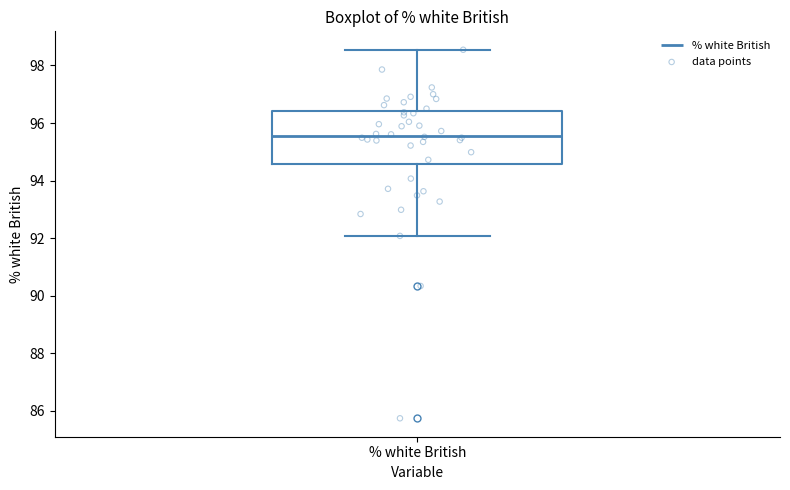

Read this box plot against the y-axis: the position of the median line, the range covered by the box, and the ends of both whiskers. The values are not printed on the chart, so give them approximately, as read against the axis.

median 95.6, box 94.6 to 96.4, whiskers 92.0 to 98.6